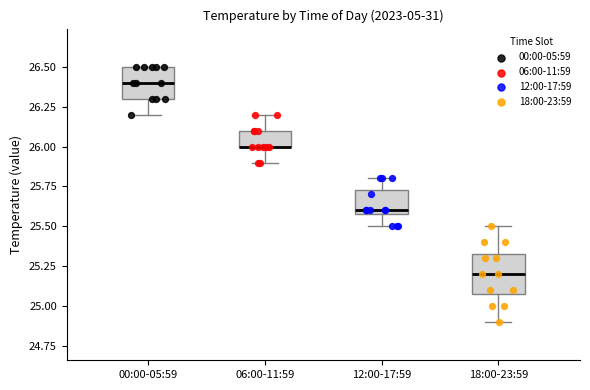

Reading left to right, transcribe this box plot: for each box, give where its median line is, the range the box spans, and where its two whiskers end, as read against the y-axis. The values are not printed on the chart, so give them approximately, as read against the axis.

00:00-05:59: median 26.40, box 26.30 to 26.50, whiskers 26.20 to 26.50
06:00-11:59: median 26.00 (drawn on the box's lower edge), box 26.00 to 26.10, whiskers 25.90 to 26.20
12:00-17:59: median 25.60 (just above the box's lower edge), box 25.60 to 25.75, whiskers 25.50 to 25.80
18:00-23:59: median 25.20, box 25.10 to 25.35, whiskers 24.90 to 25.50